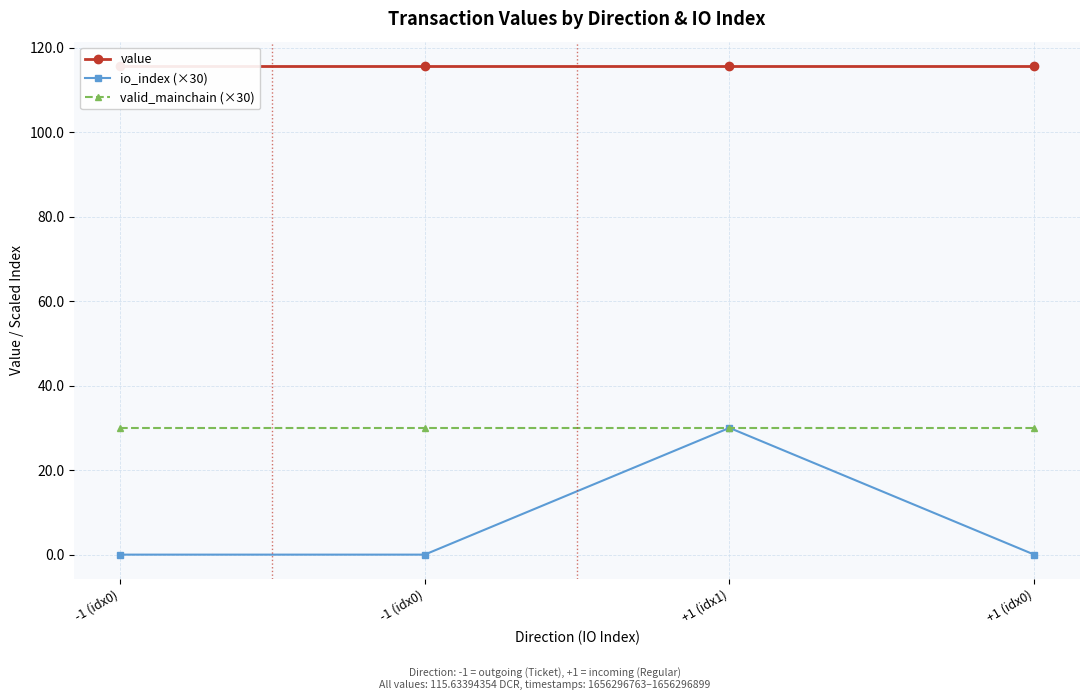

Between +1 (idx0) and +1 (idx1), which is larger?

+1 (idx0)